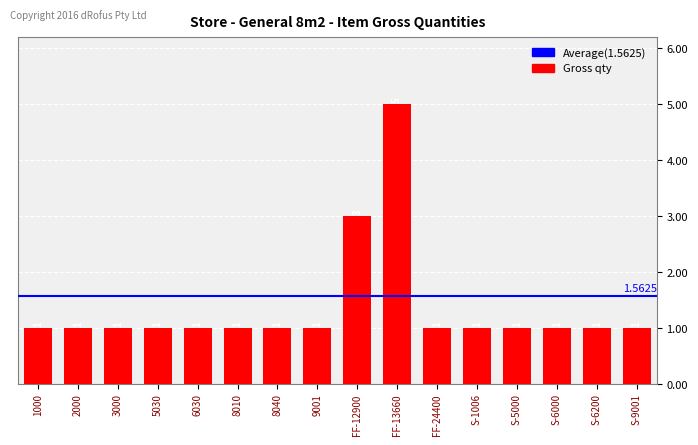

Count the values in the range 1 to 2.

14